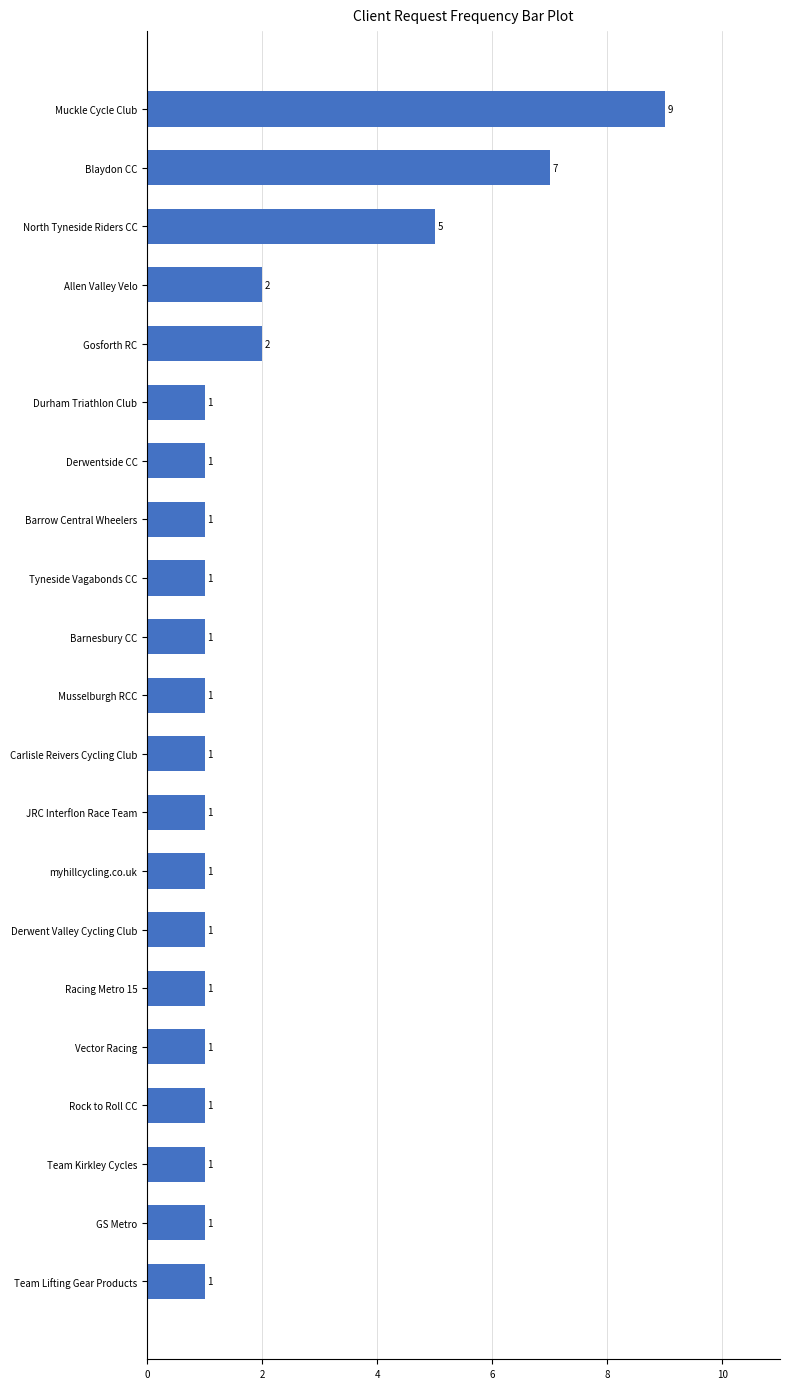

Approximately how many times larger is the value at Derwent Valley Cycling Club compared to Durham Triathlon Club?

1.0